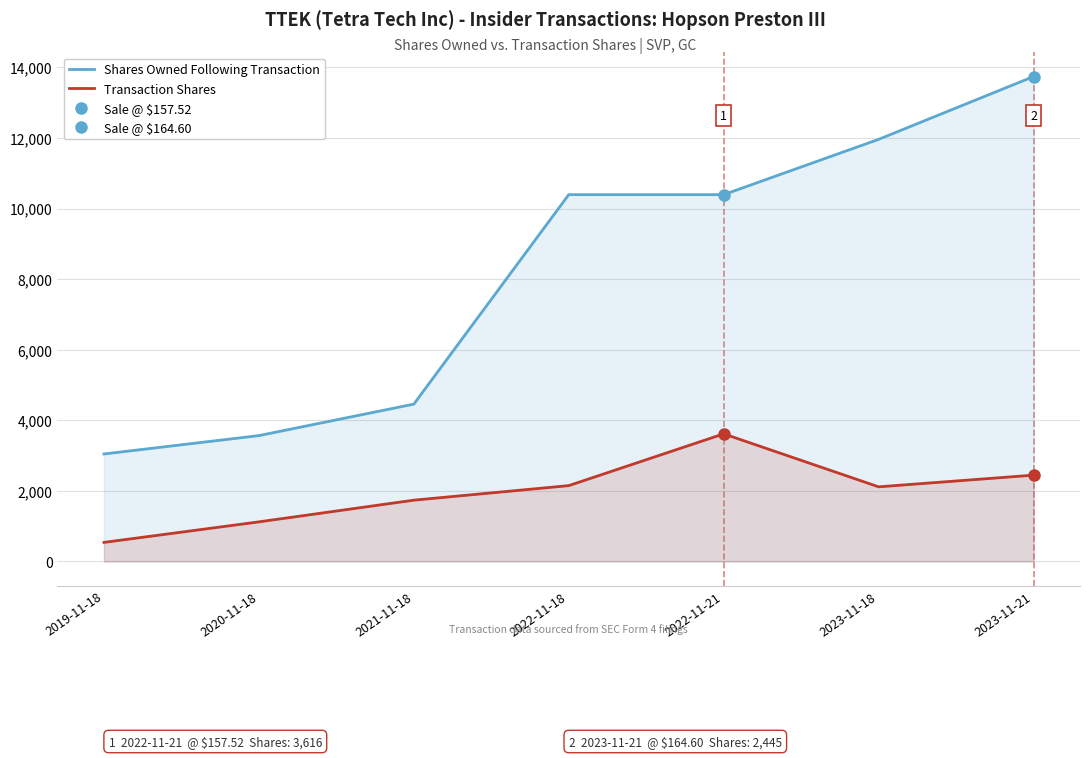

True or false: Shares Owned Following Transaction has more than 2 interior local peaks.

False